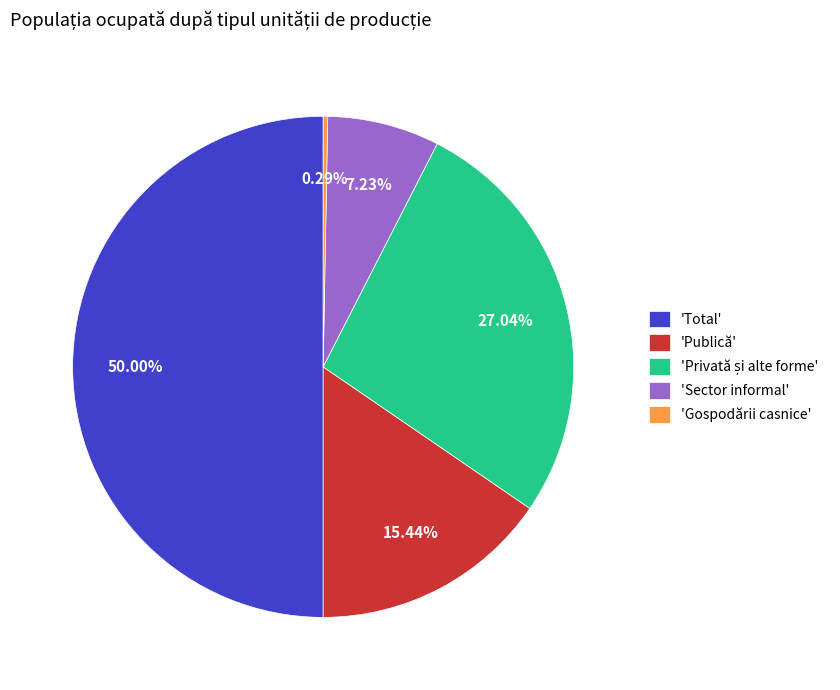

What is the ratio of the value at 'Total' to the value at 'Sector informal'?

6.9